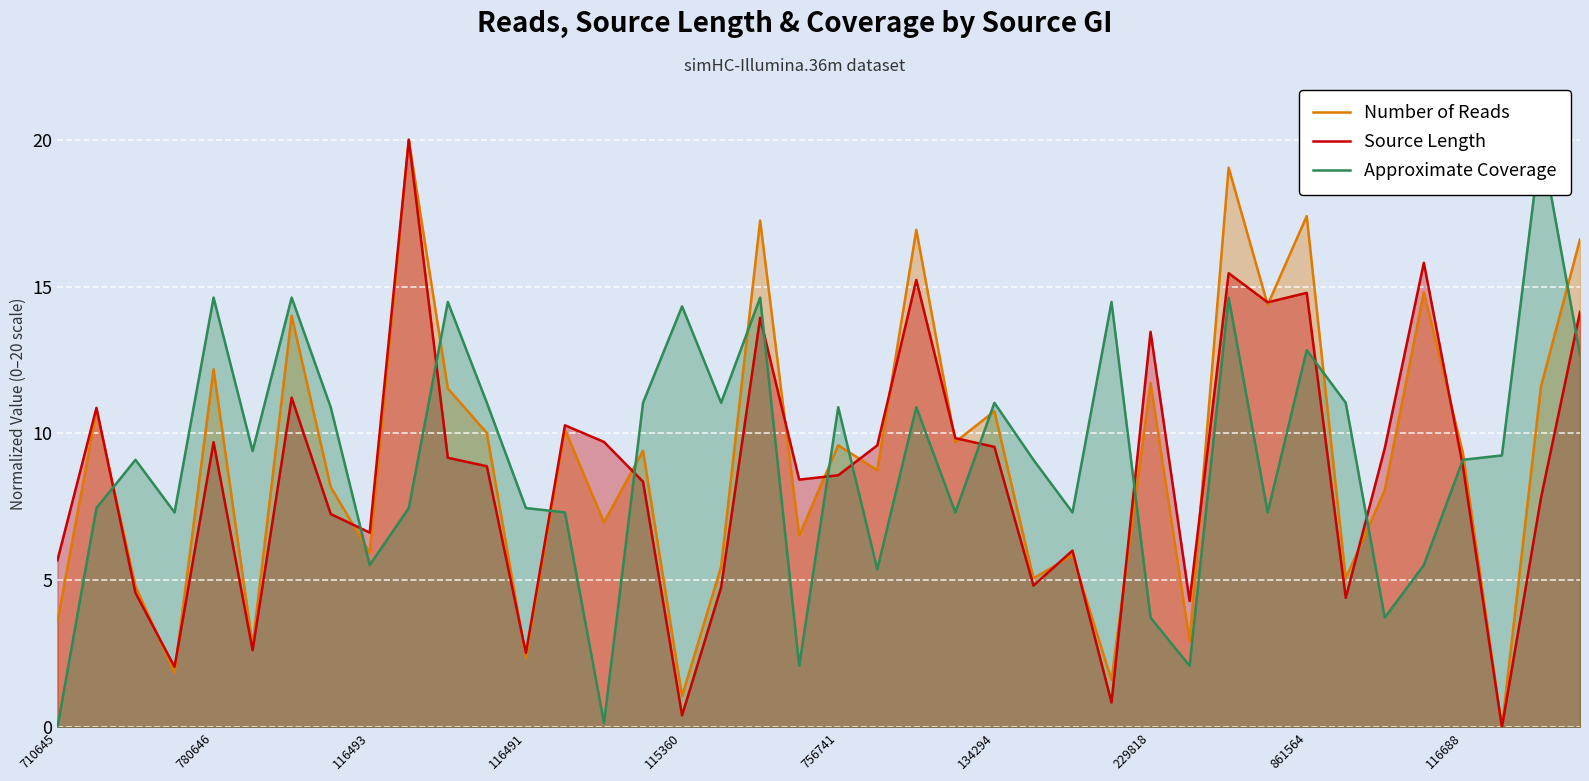

At how many categories does at least one series exceed 11?

20